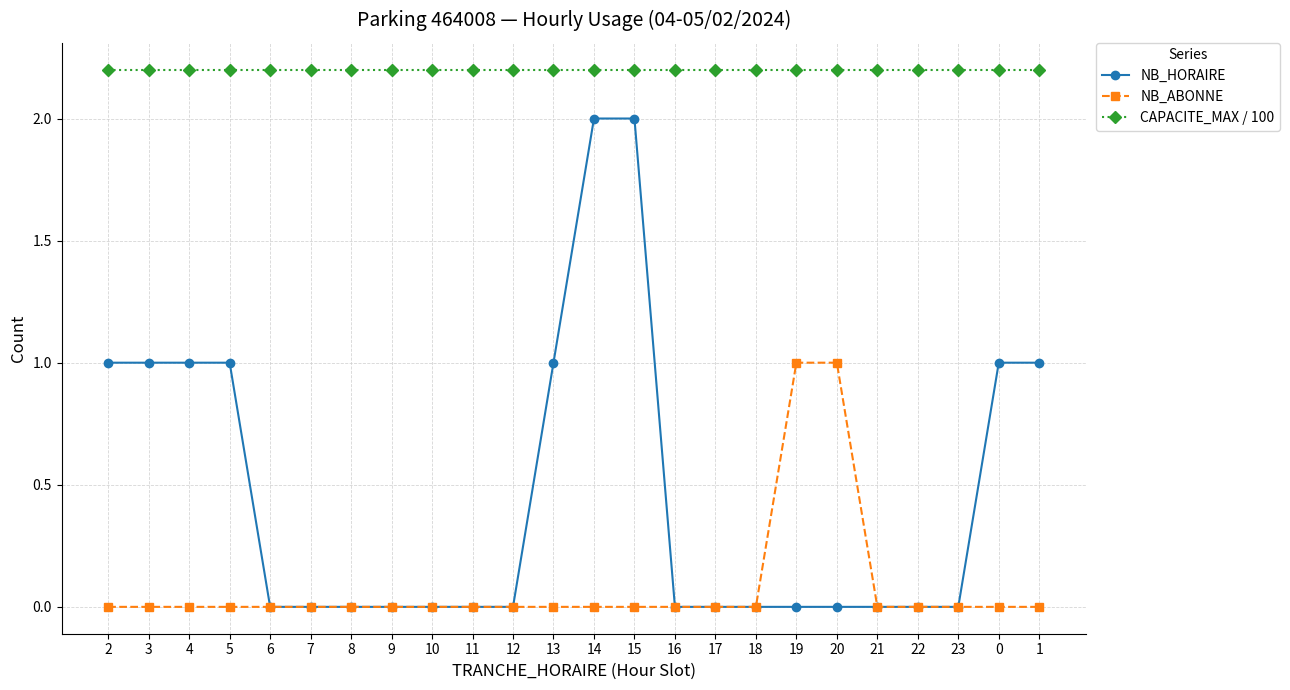

True or false: NB_HORAIRE and CAPACITE_MAX / 100 cross at least once.

False